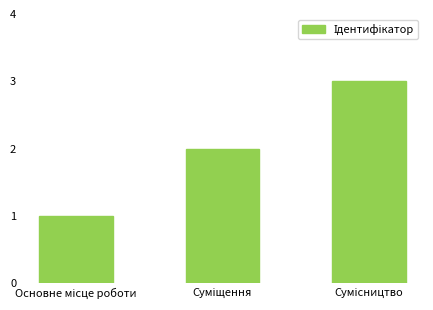

Count the number of data series in this chart.

1